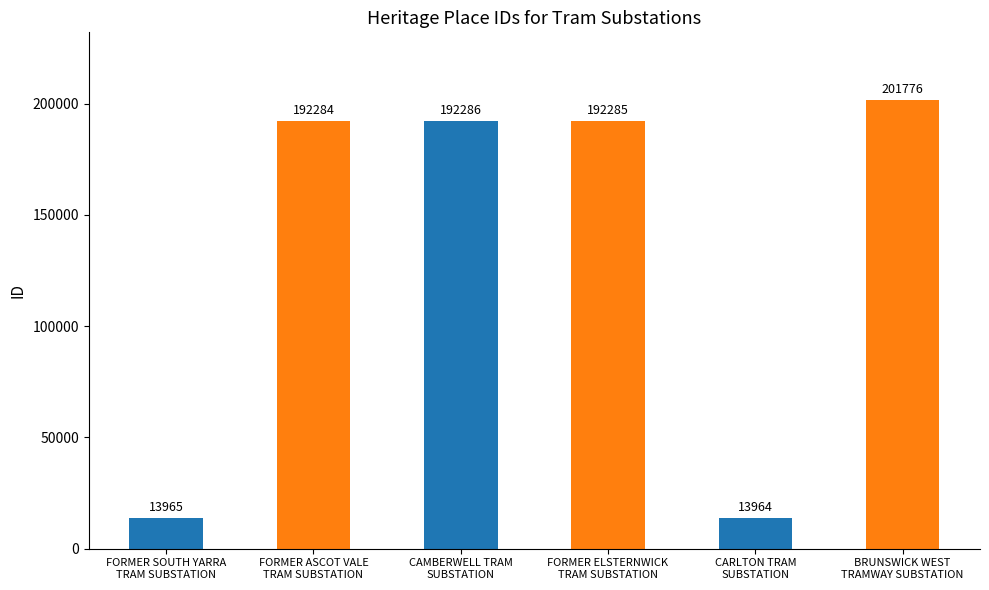

Where is the data nearest to the value 107870?

FORMER ASCOT VALE
TRAM SUBSTATION